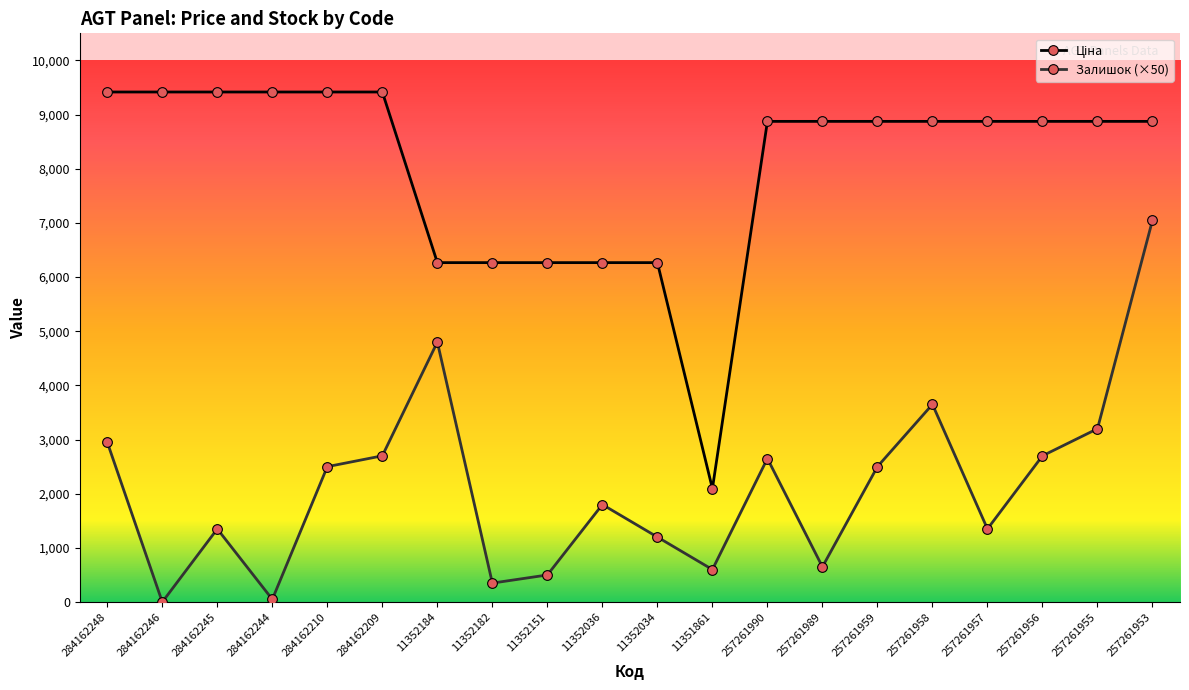

The value of Залишок (×50) at 257261958 is 3650.0. True or false?

True